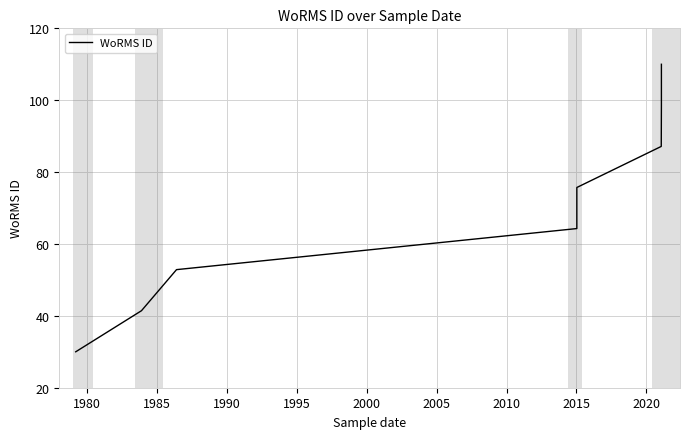

How many values are below 75?

4